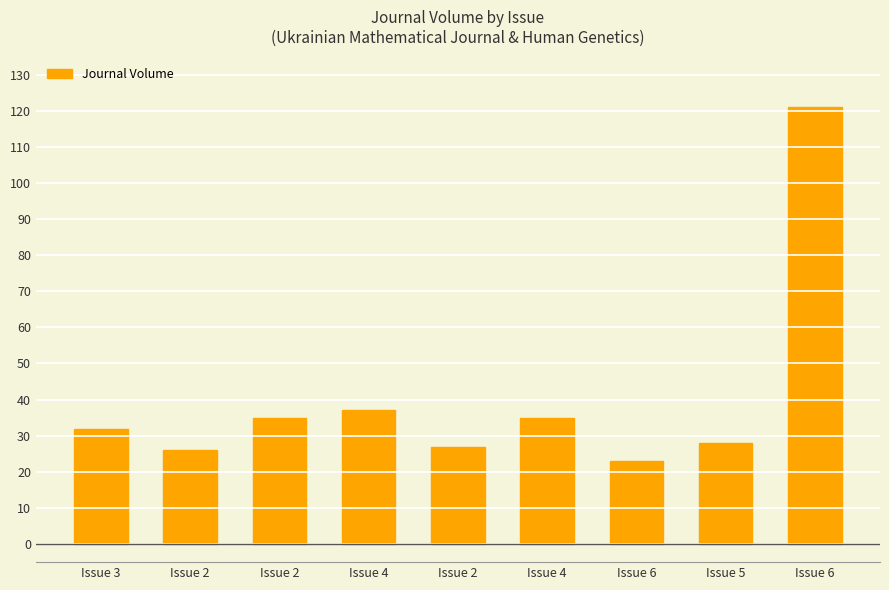

How many data points are less than 32?

4